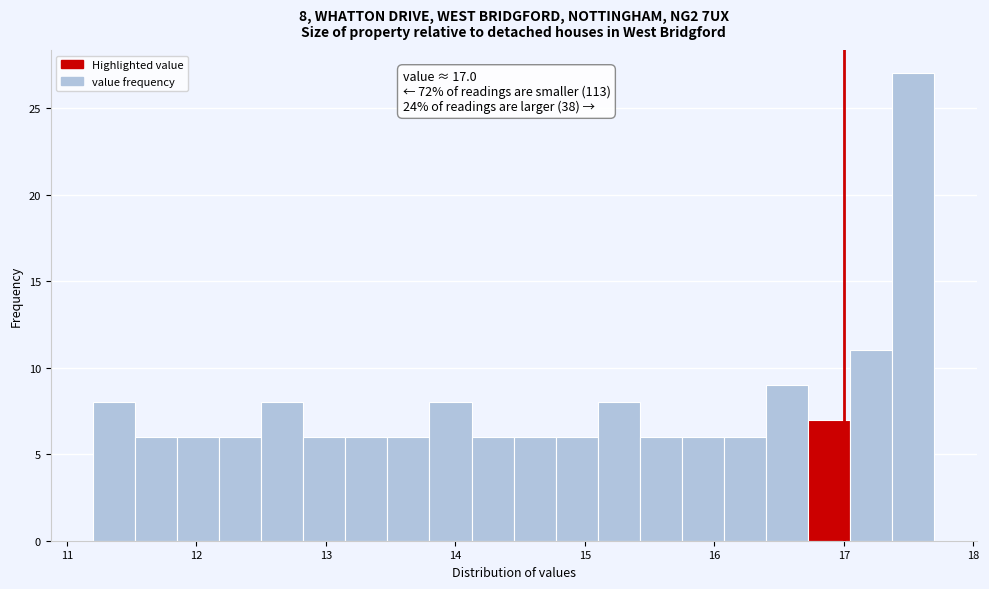

Around what value on the x-axis is the tallest bar? Give the approximate position of its centre, as read against the axis.

17.5